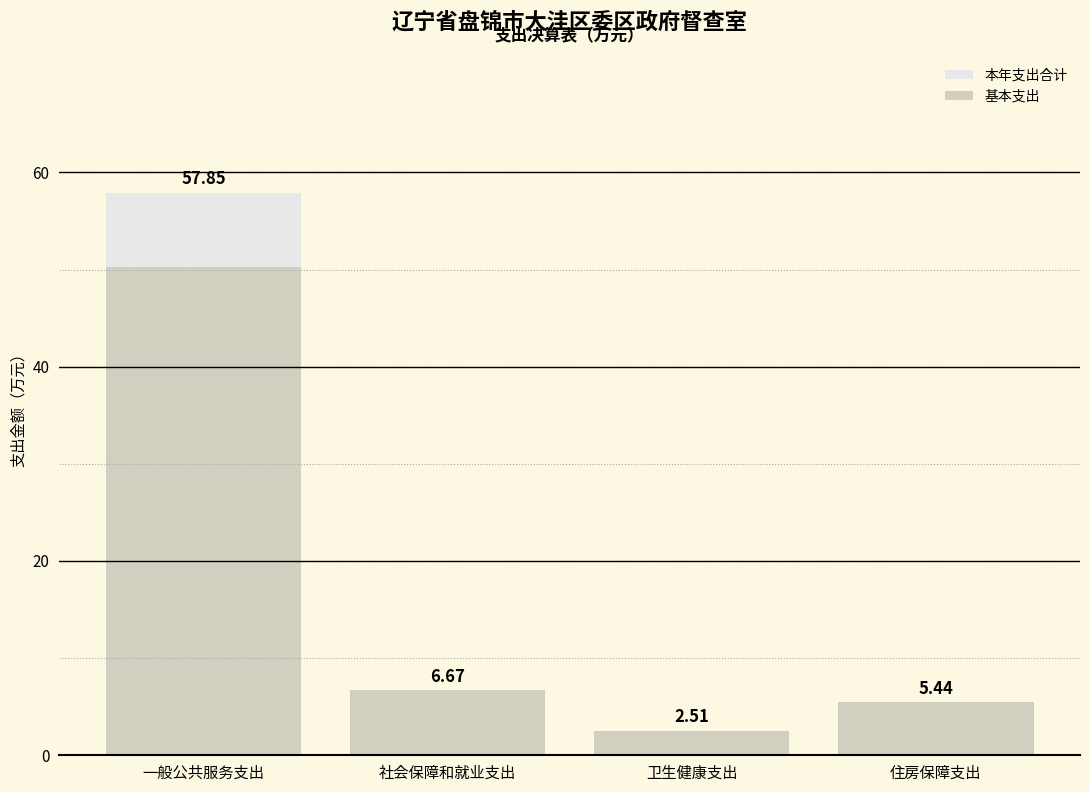

Is it true that 基本支出 equals 7.7 at 住房保障支出?

False